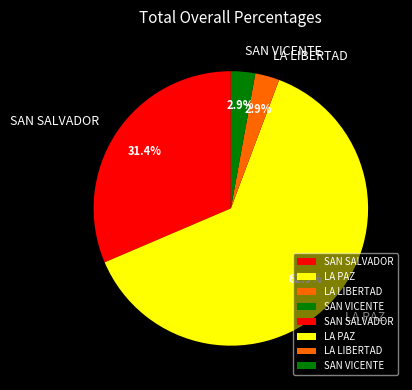

How many slices are in this pie chart?

4